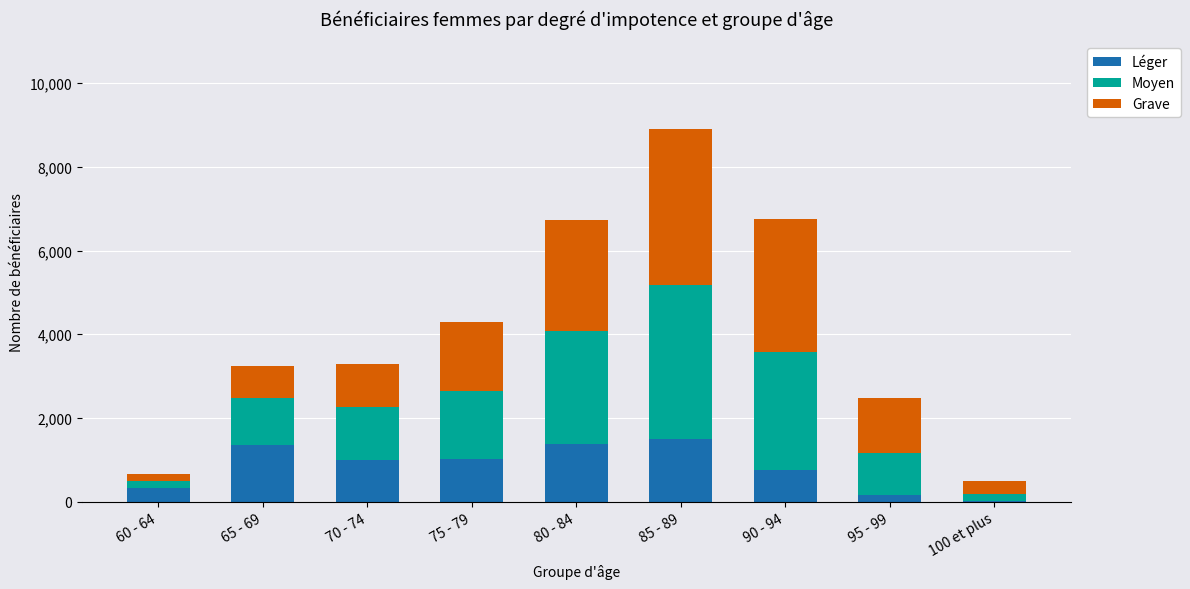

What are all the series names shown in the legend?

Léger, Moyen, Grave